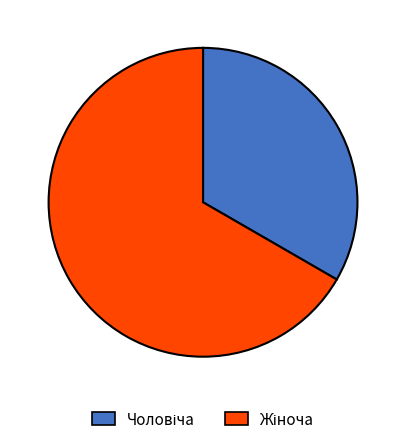

Is there a majority slice in this chart?

Yes